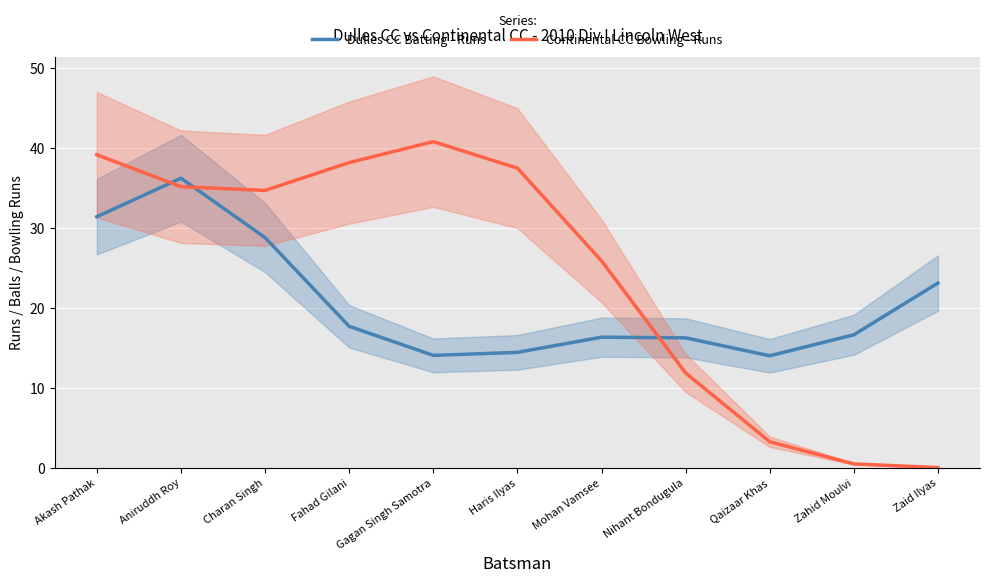

Is it true that Dulles CC Batting - Runs equals 35.6 at Zaid Ilyas?

False